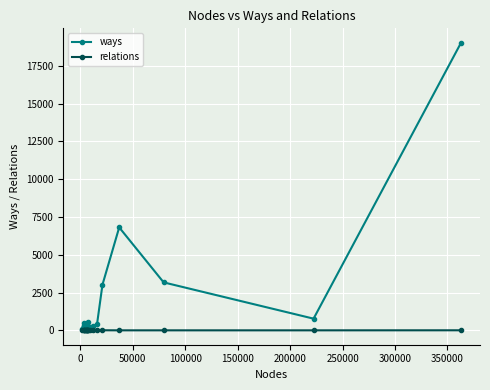

Rank the series by their average value, from lowest to highest.

relations, ways